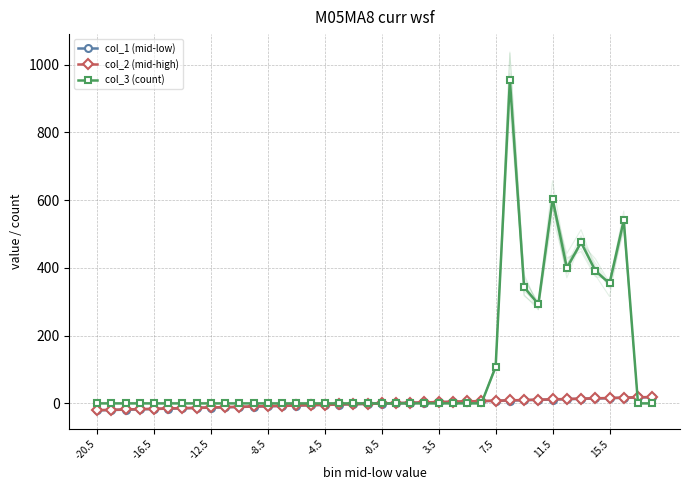

Is it true that col_1 (mid-low) equals -5.5 at 15?

True